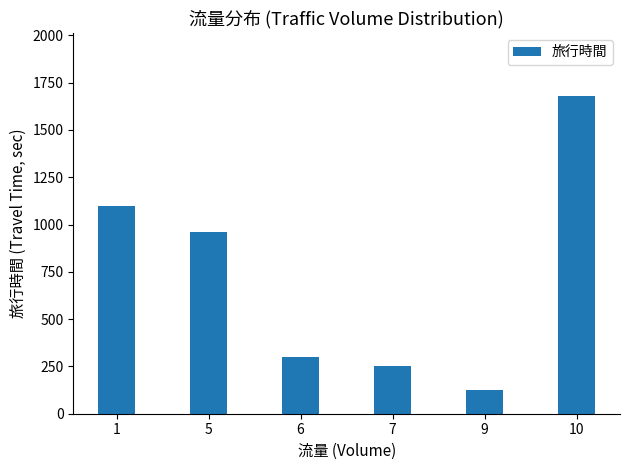

Reading right to left, extract all data points from this chart.

1678.0	124.0	254.5	298.8	960.7	1099.7